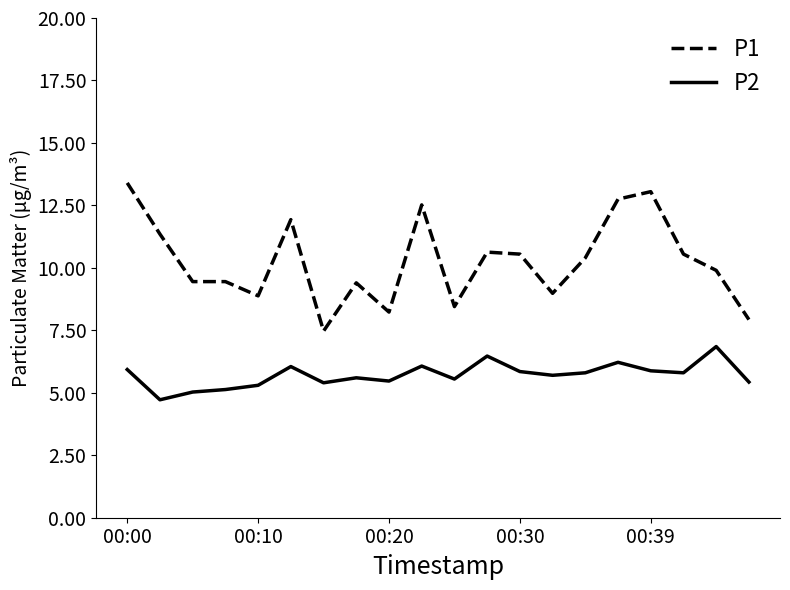

Which series has the largest total across all categories?

P1